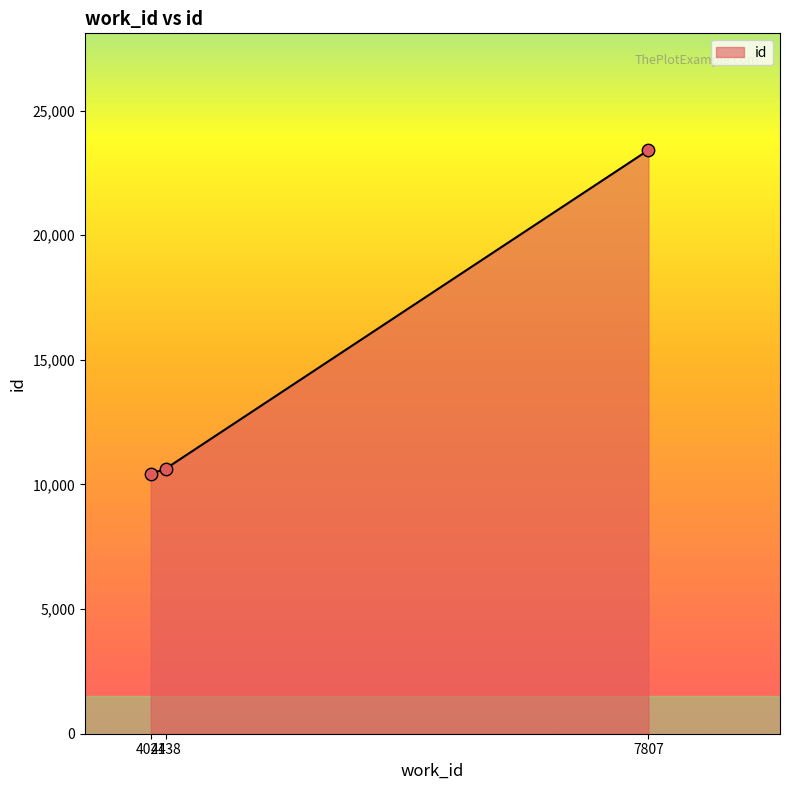

Which has a higher value, 4138 or 7807?

7807